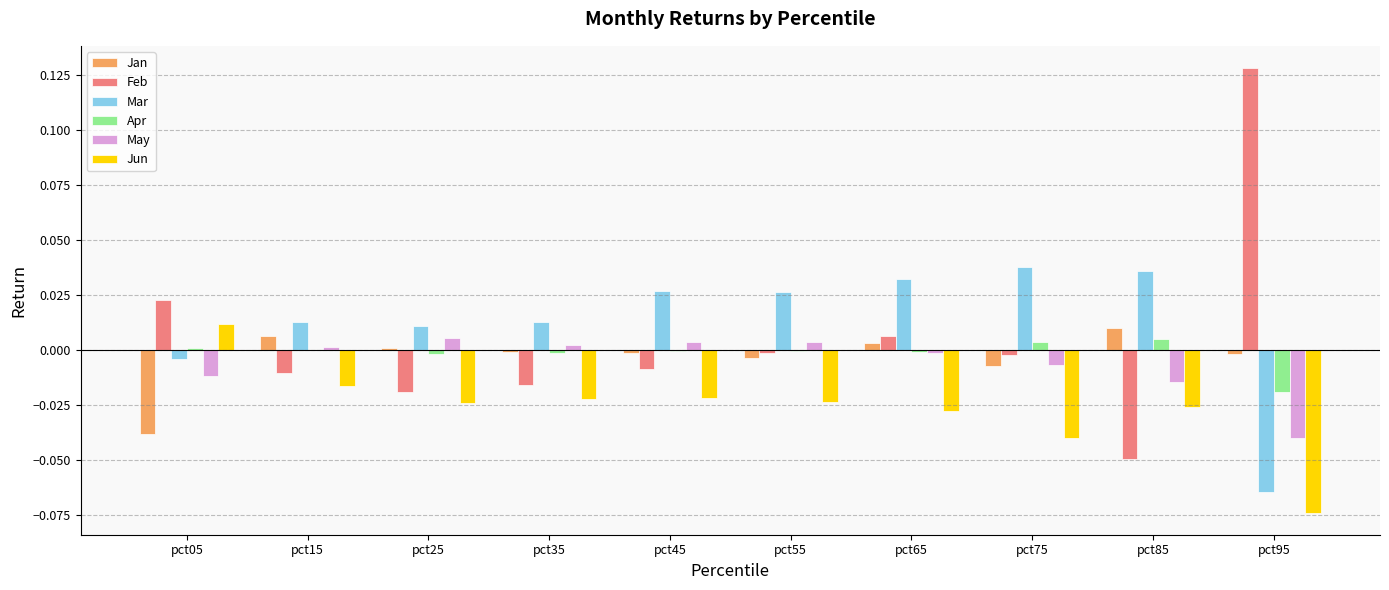

Is the value of Jun at pct35 greater than the value of May at pct15?

No